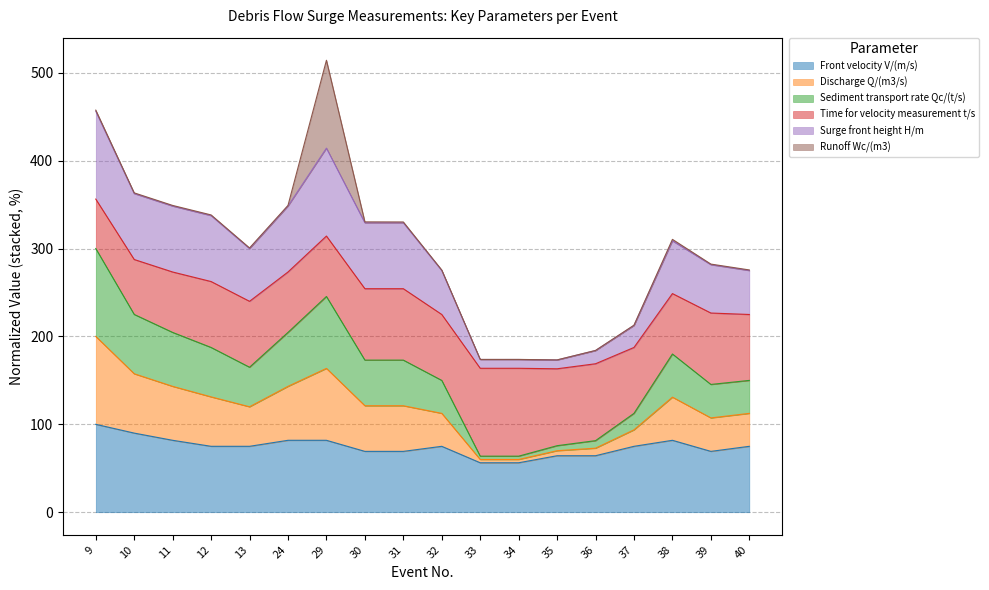

The Front velocity V/(m/s) series shows 75.0 at 40. True or false?

True